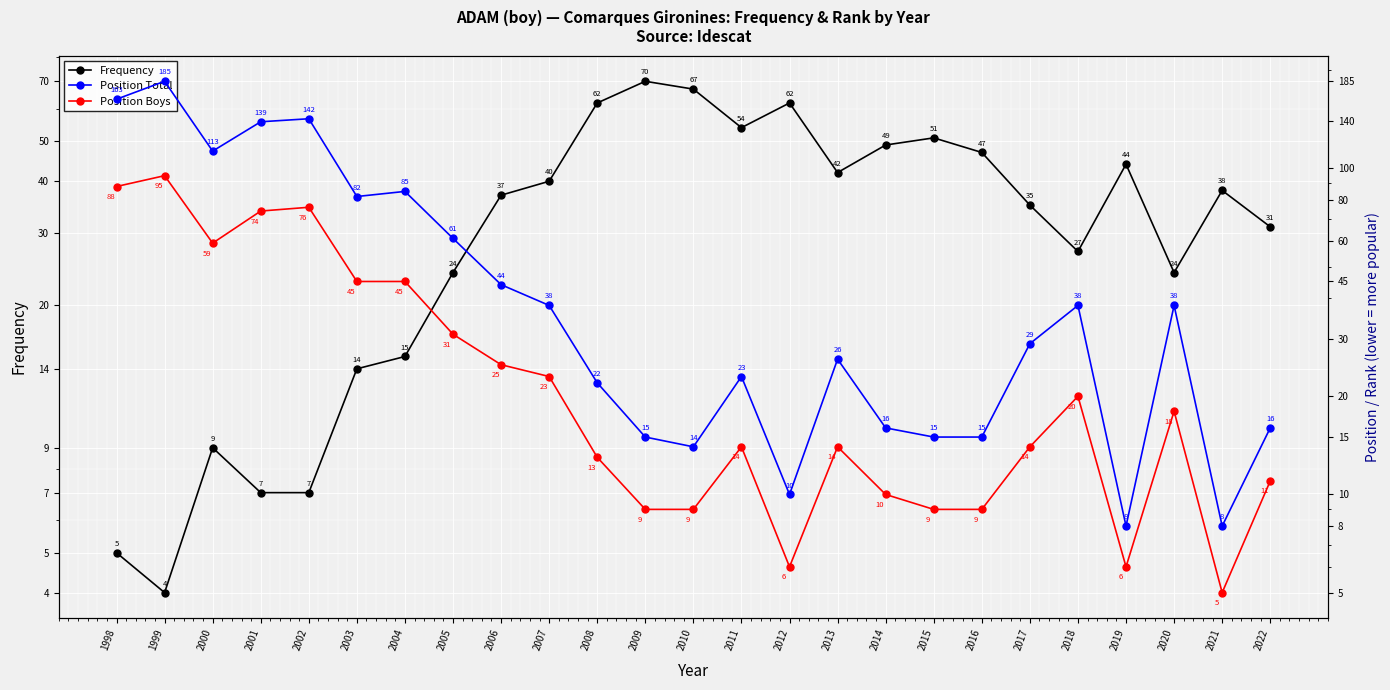

At how many categories does at least one series exceed 129?

4